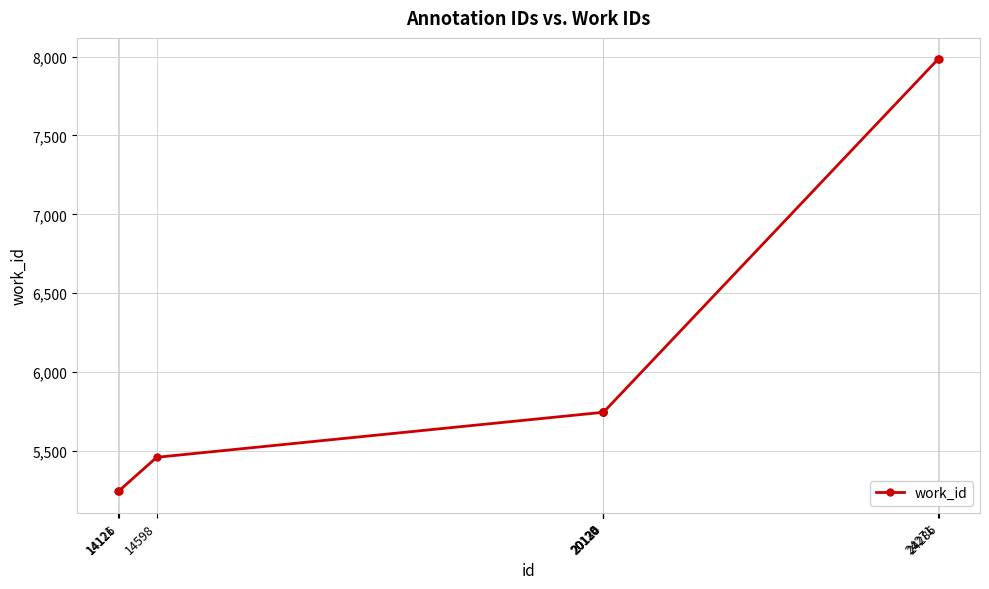

Does the chart have visible grid lines?

Yes